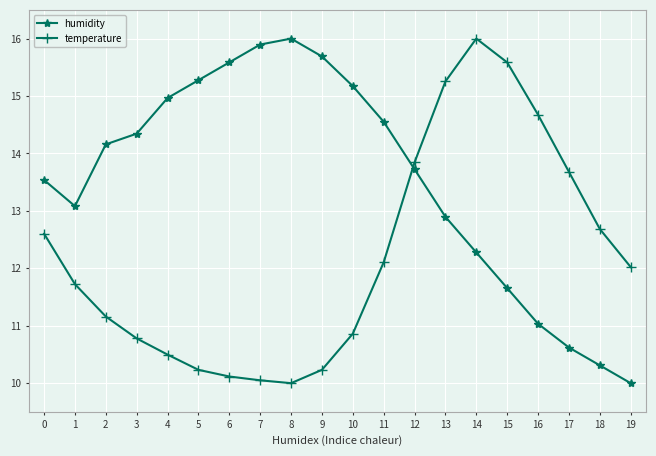

What is the value of the humidity point at the 13th from the left?

13.7